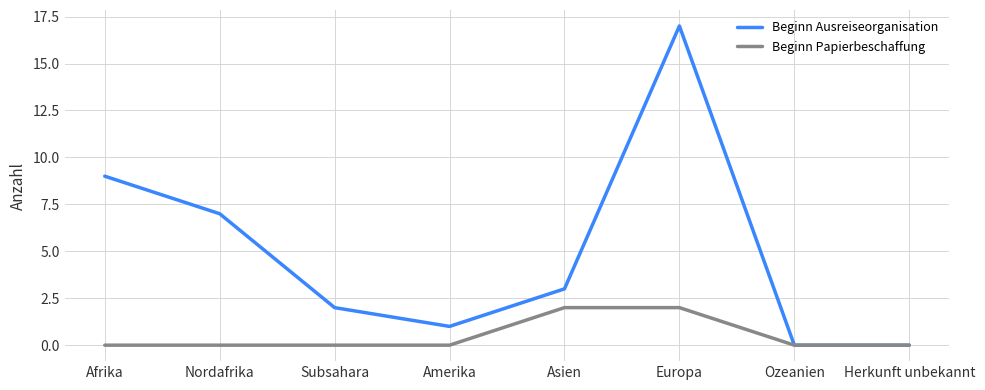

Does the chart display data point markers on the line(s)?

No